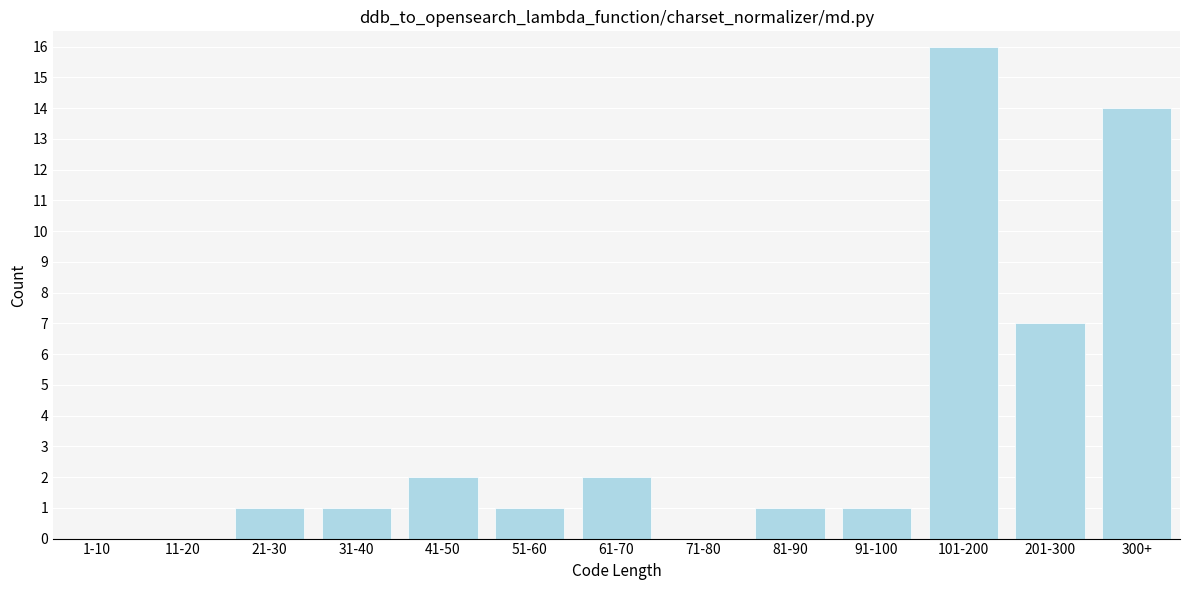

Reading right to left, list all the values displayed in this chart.

300+=14	201-300=7	101-200=16	91-100=1	81-90=1	71-80=0	61-70=2	51-60=1	41-50=2	31-40=1	21-30=1	11-20=0	1-10=0